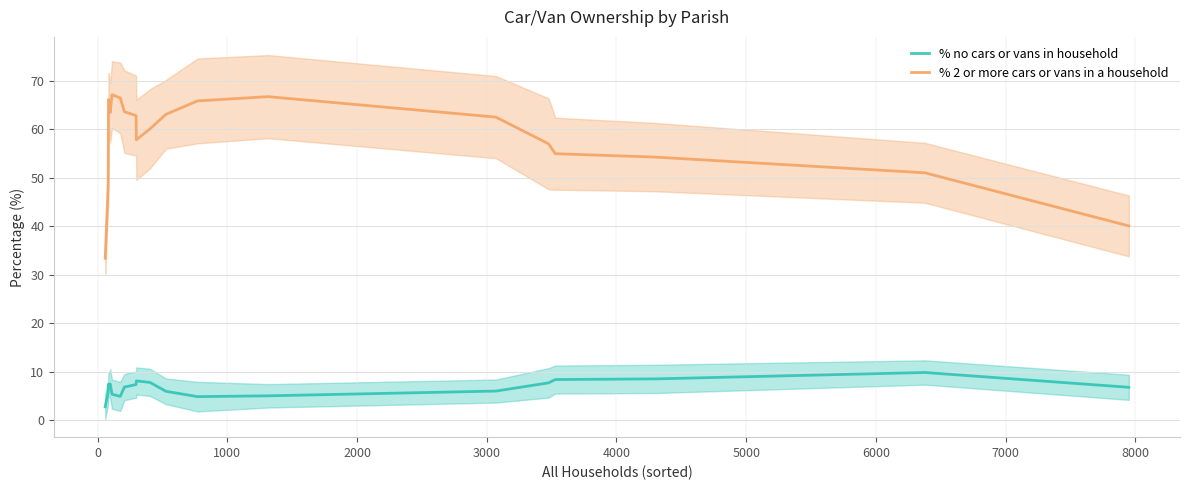

True or false: % 2 or more cars or vans in a household and % no cars or vans in household intersect in this chart.

False